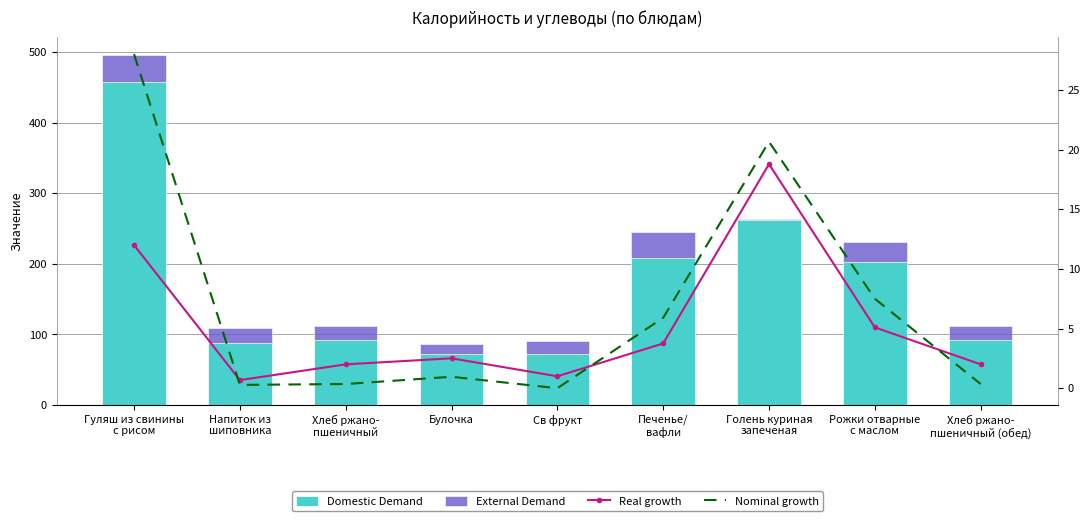

Reading right to left, extract all data points from this chart.

Domestic Demand: 92.0	201.9	262.4	208.0	72.0	72.5	92.0	88.0	457.0
External Demand: 20.0	28.5	0.4	37.4	18.0	13.5	20.0	20.8	39.0
Real growth: 2.0	5.1	18.8	3.8	1.0	2.5	2.0	0.7	12.0
Nominal growth: 0.3	7.5	20.7	5.9	0.0	1.0	0.3	0.3	28.0